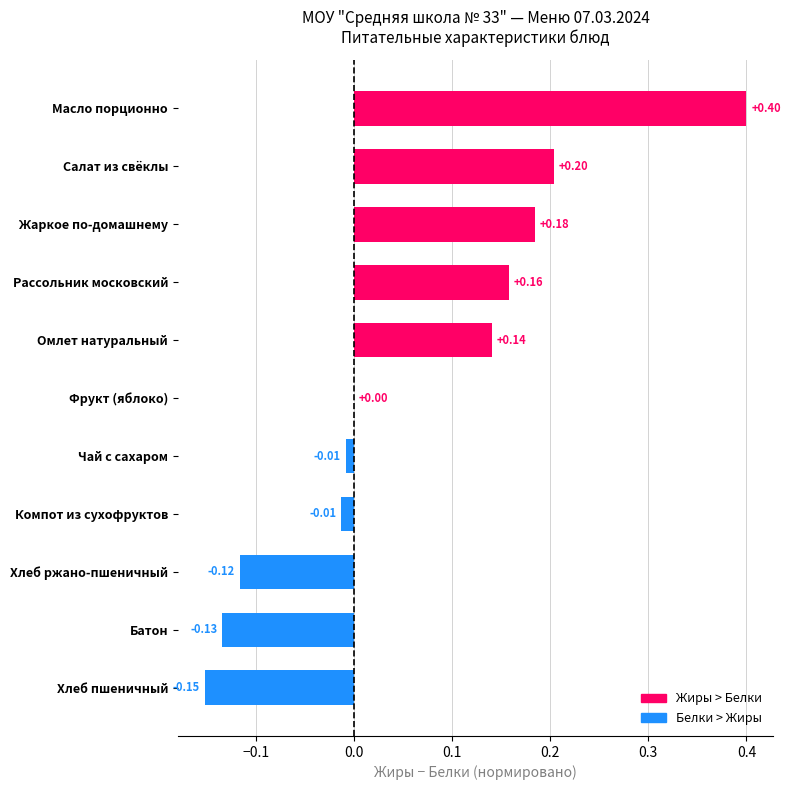

At which label is the value closest to 0?

Фрукт (яблоко)